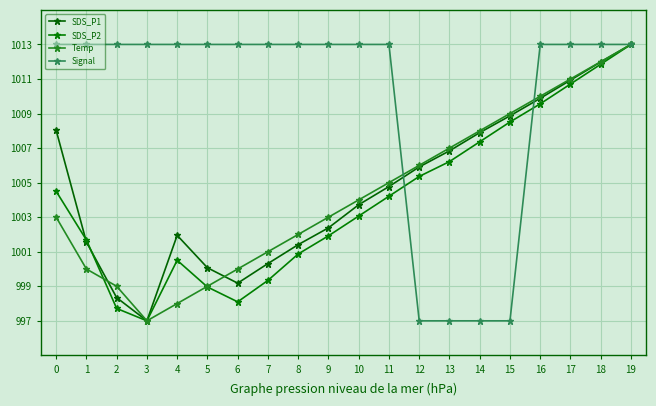

At which category does SDS_P2 reach its first local peak?

4